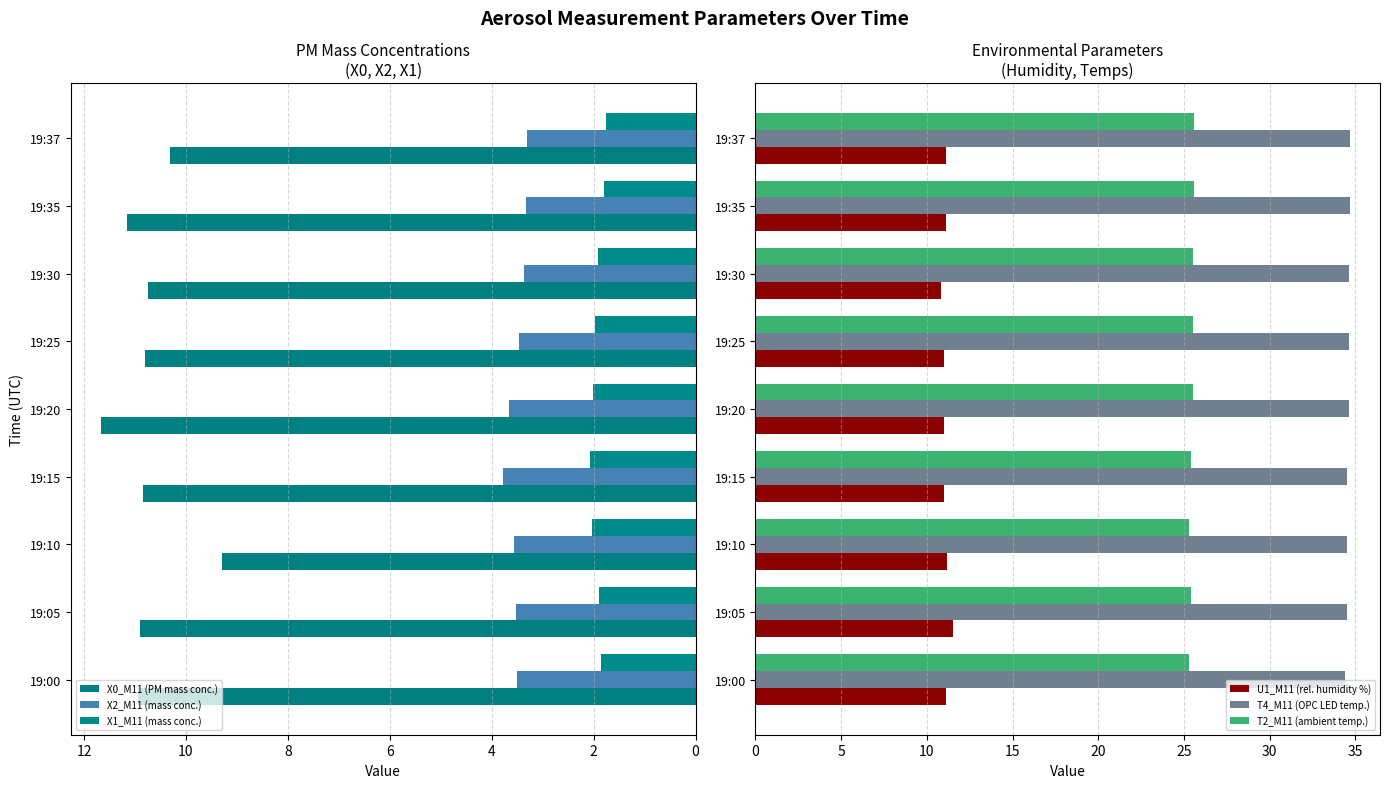

Is it true that T2_M11 (ambient temp.) equals 41.4 at 19:20?

False